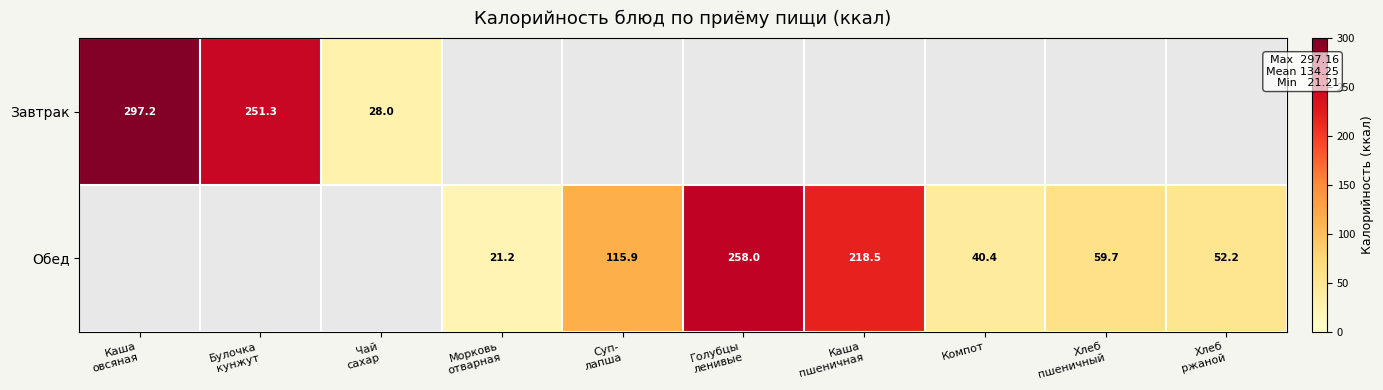

Which category has the highest value across all series?

Каша
овсяная